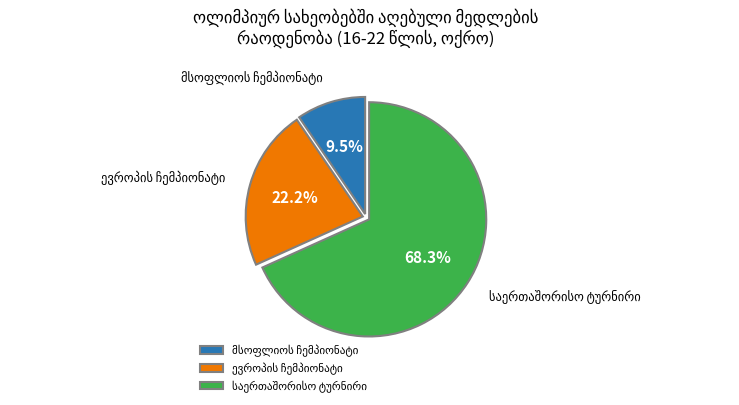

Does any single category account for the majority?

Yes